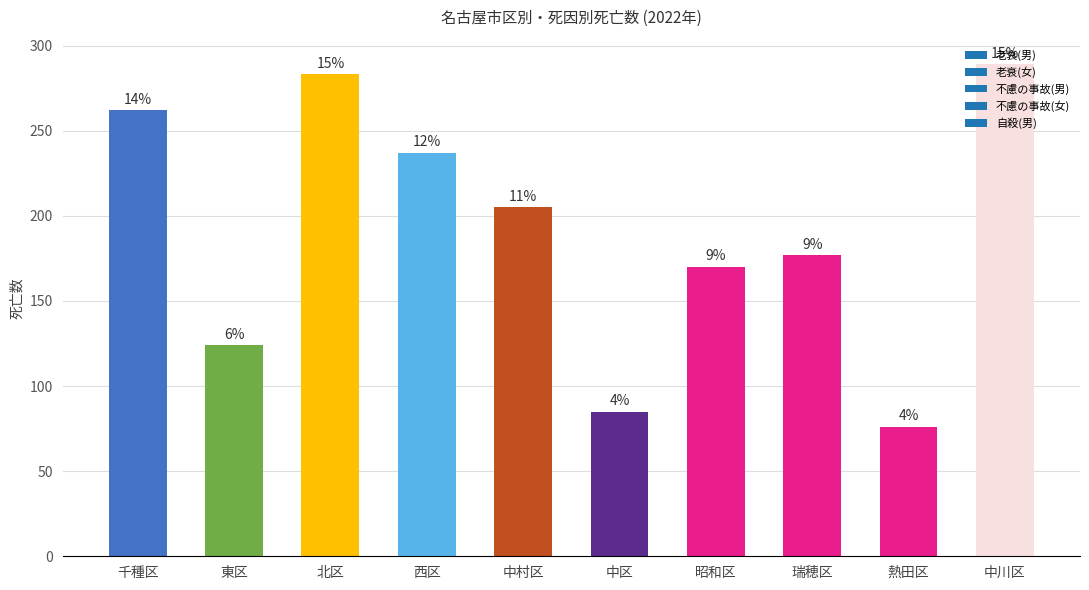

At which category does the chart reach its peak across all series?

中川区